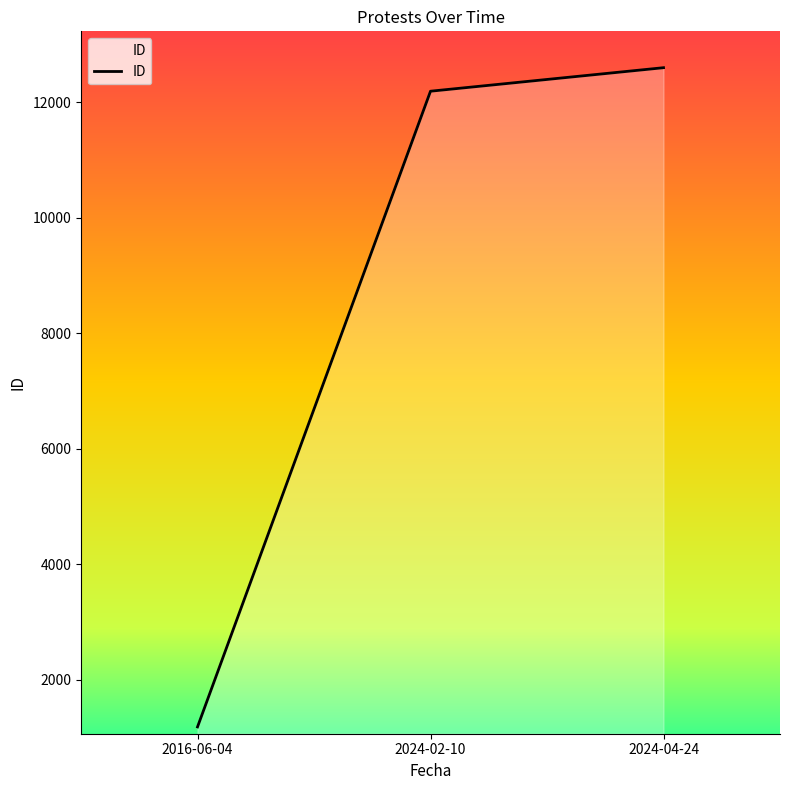

Count the number of data series in this chart.

1